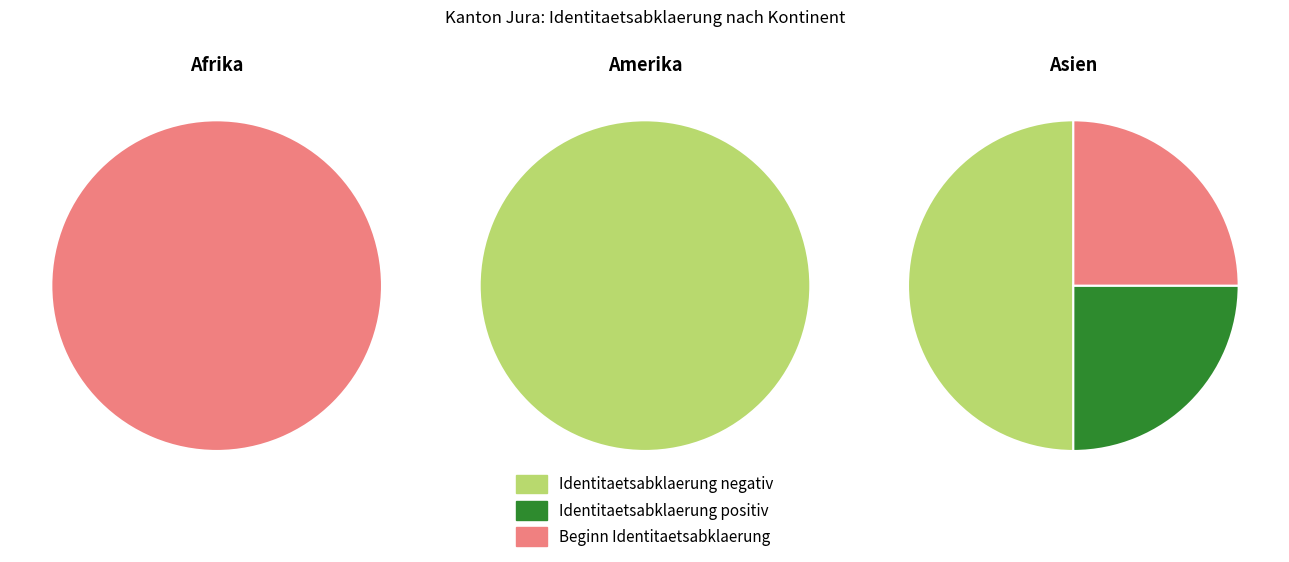

To the nearest percent, what is the difference between the Amerika and Asien slice percentages?

50%